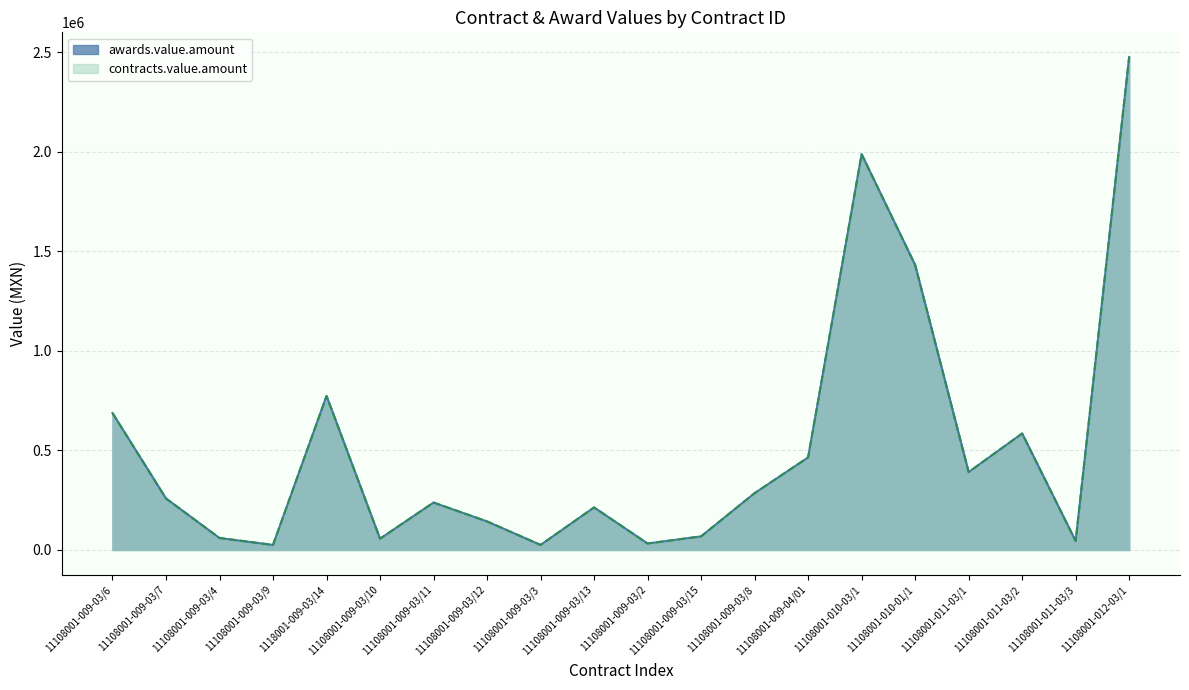

What position from the right is 11108001-009-03/9?

17